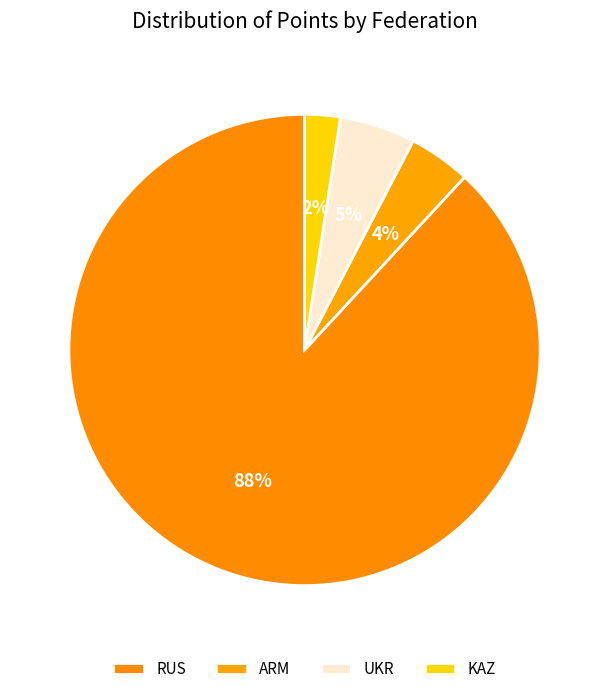

Is there a majority slice in this chart?

Yes